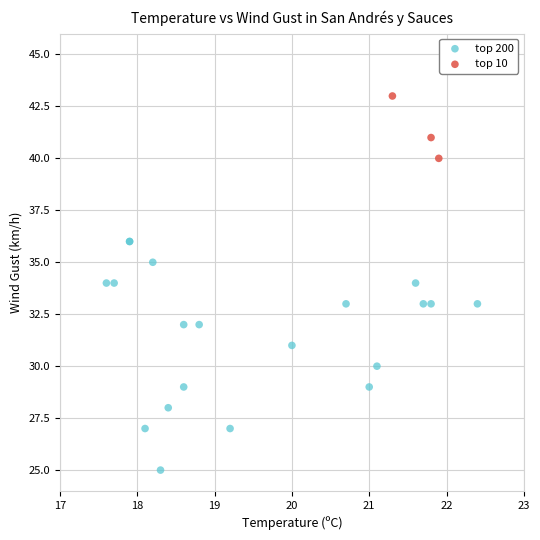

Which series has the largest Y range (max minus min)?

top 200